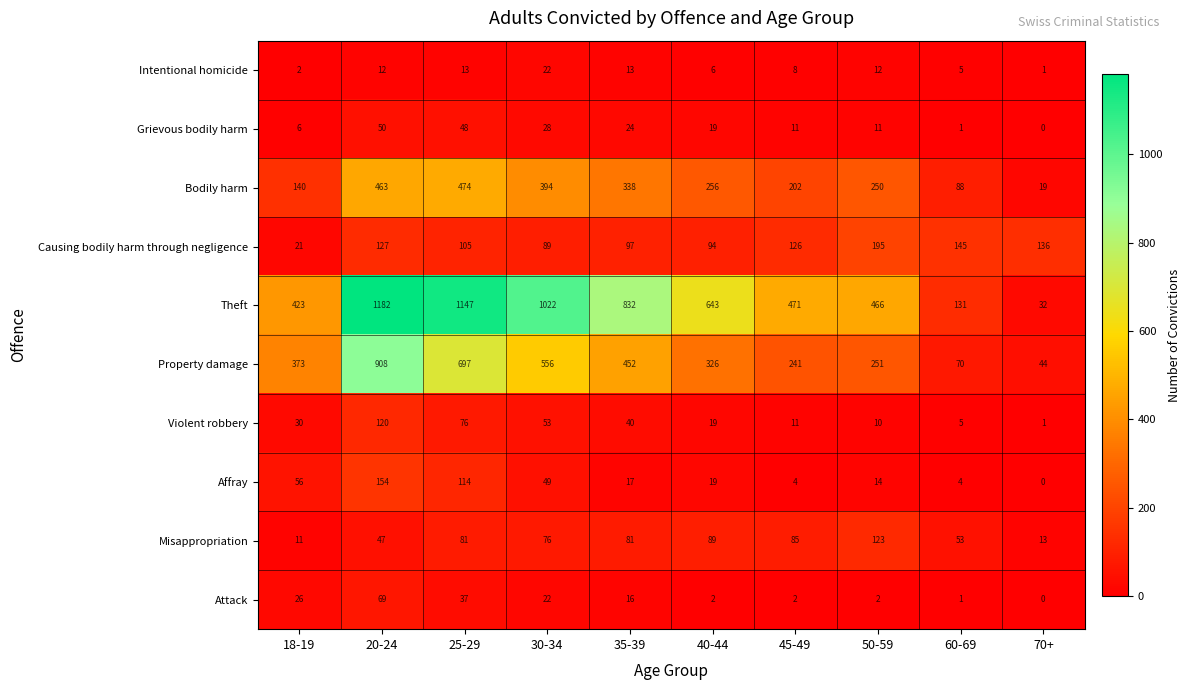

How many data points does each series have?

10